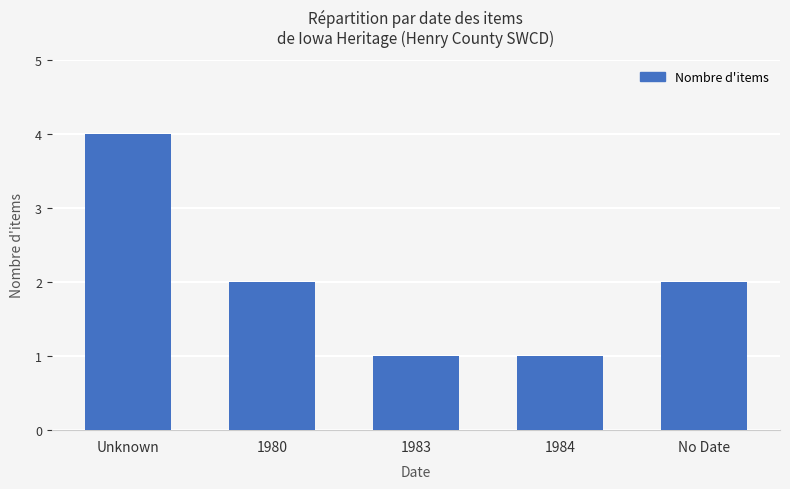

What is the approximate value at 1984?

1